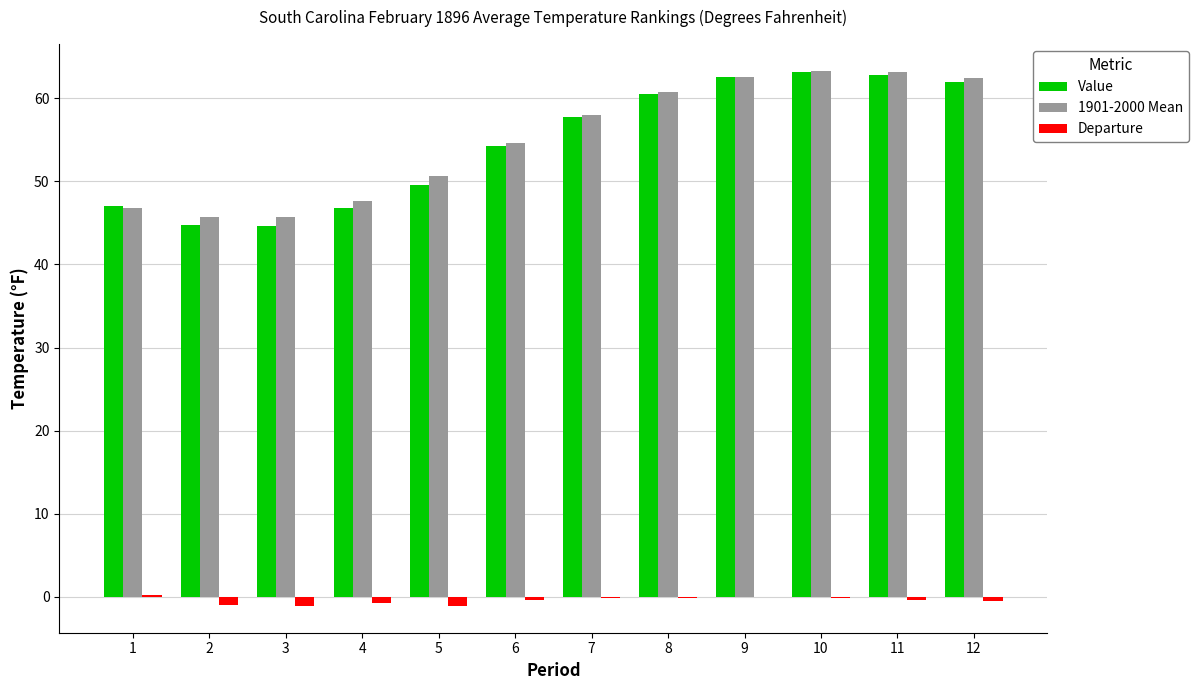

Which series has the widest spread of values?

Value